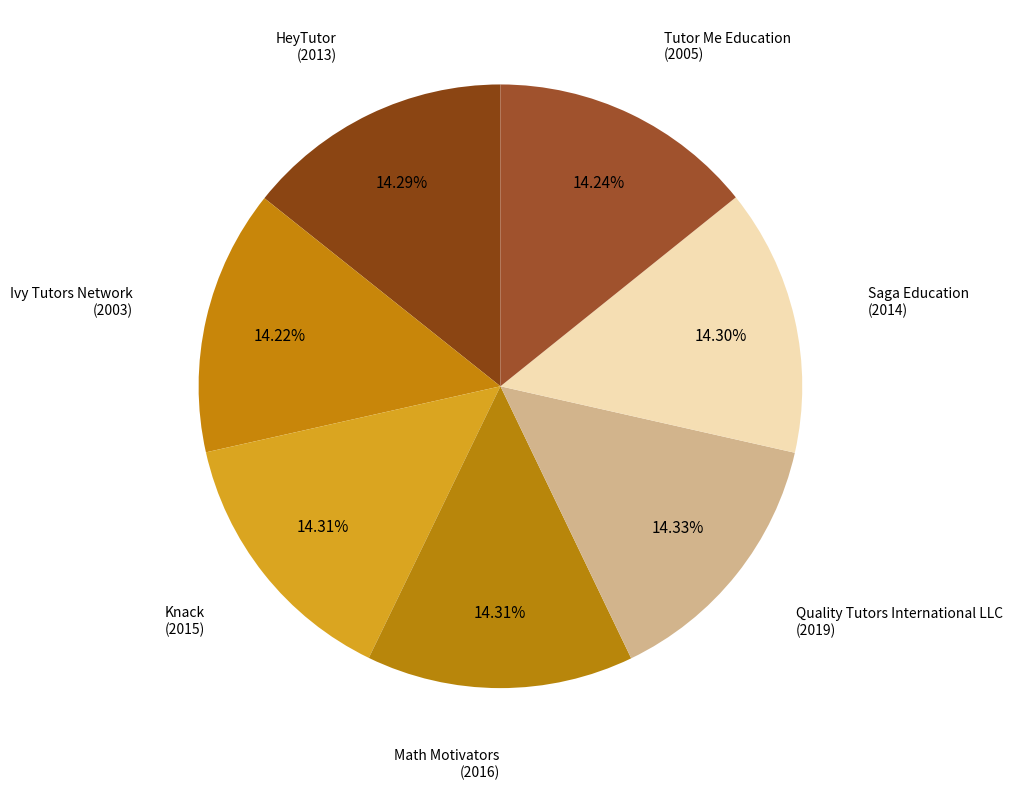

What percentage is the Quality Tutors International LLC slice, to the nearest percent?

14%